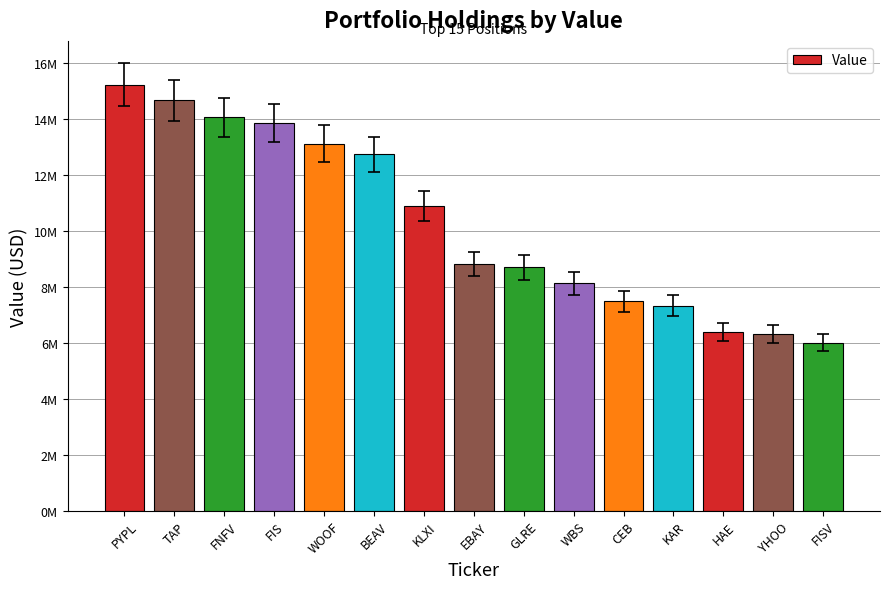

List the labels in order of value, largest first.

PYPL, TAP, FNFV, FIS, WOOF, BEAV, KLXI, EBAY, GLRE, WBS, CEB, KAR, HAE, YHOO, FISV